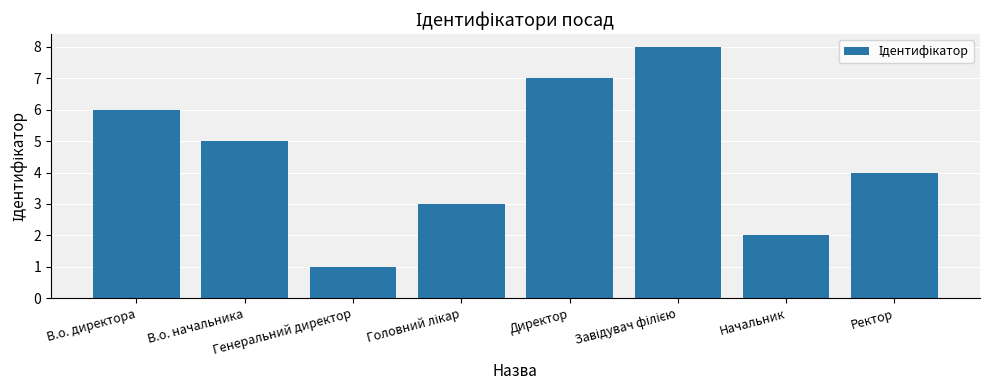

Reading left to right, transcribe all the data shown in this chart.

6	5	1	3	7	8	2	4